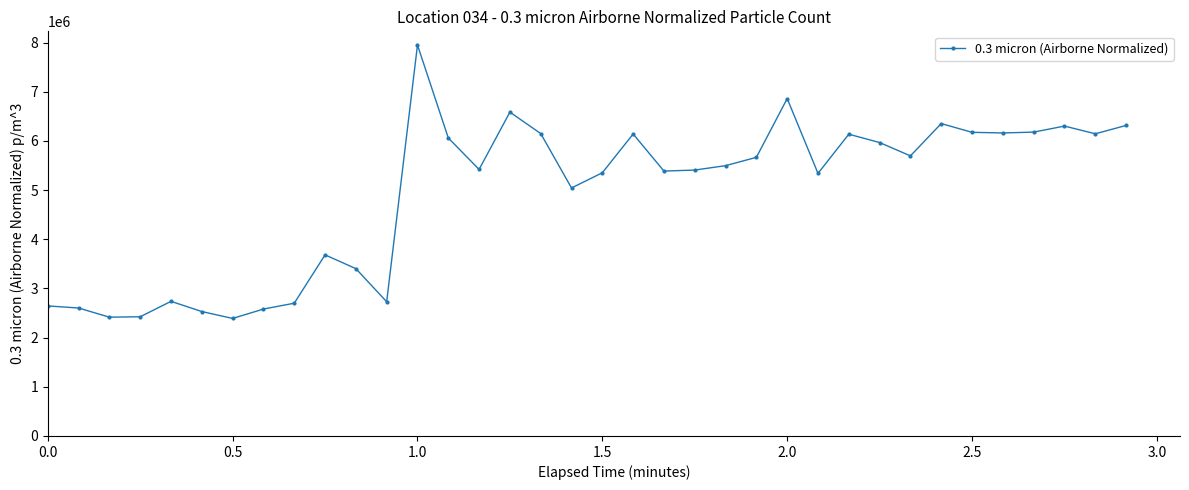

What is the difference between the second highest and minimum values?

4470836.7